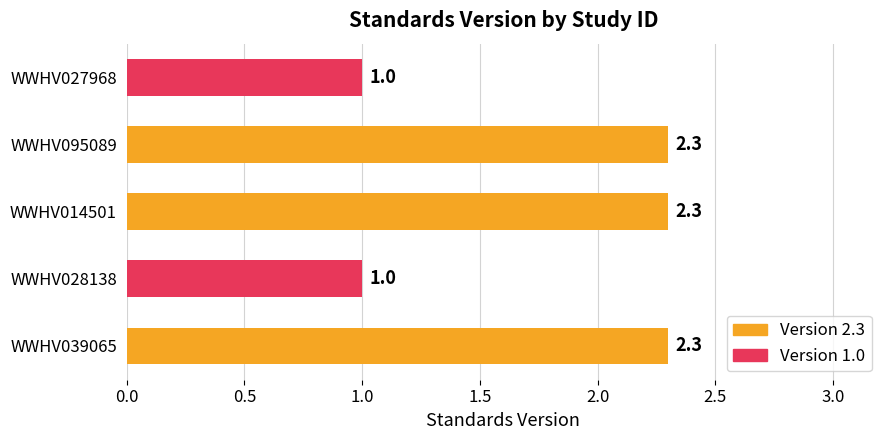

True or false: the data shows 2.3 at WWHV014501.

True